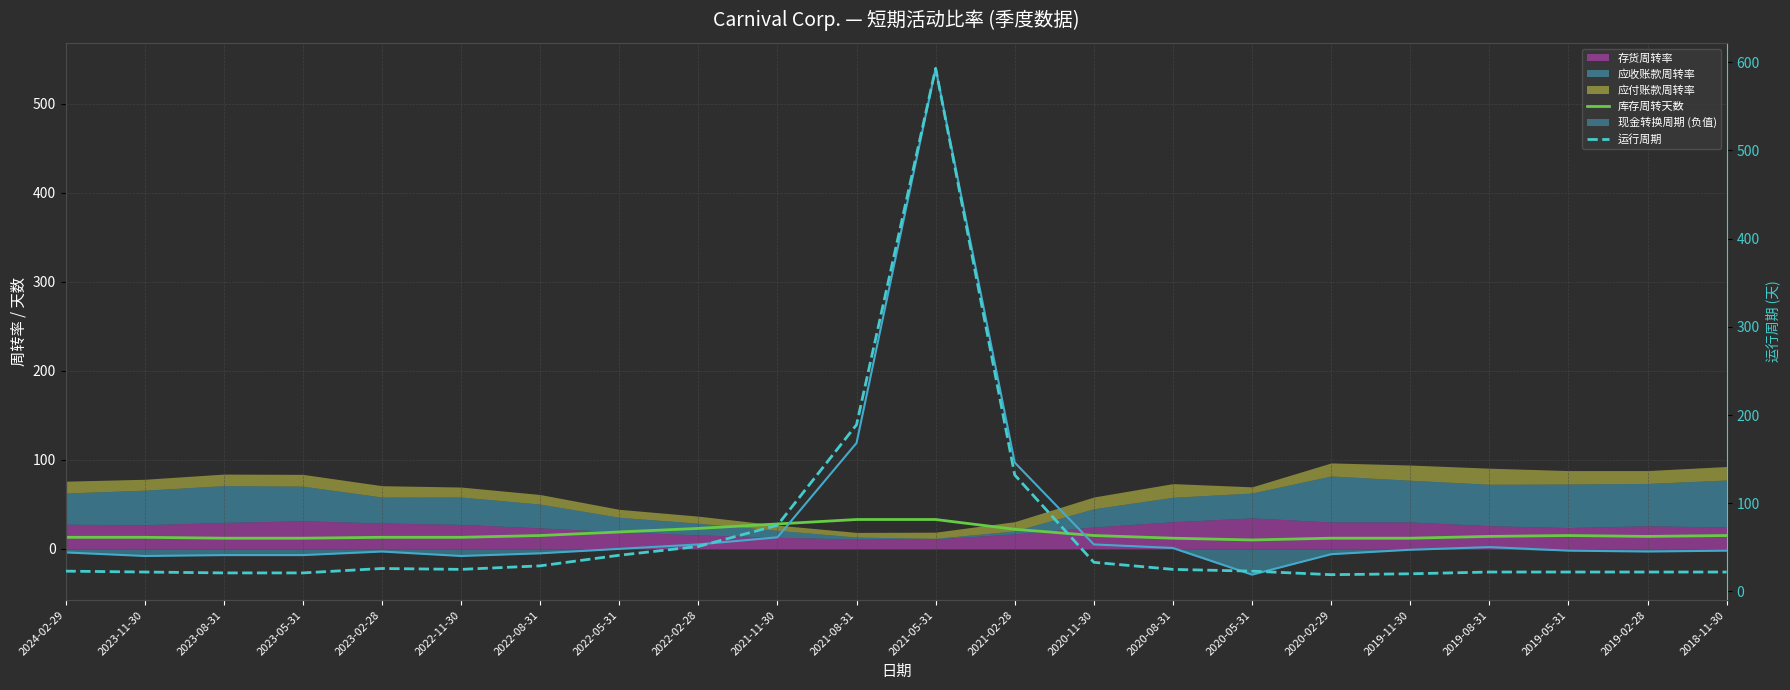

At which label does 库存周转天数 reach its minimum?

2020-05-31